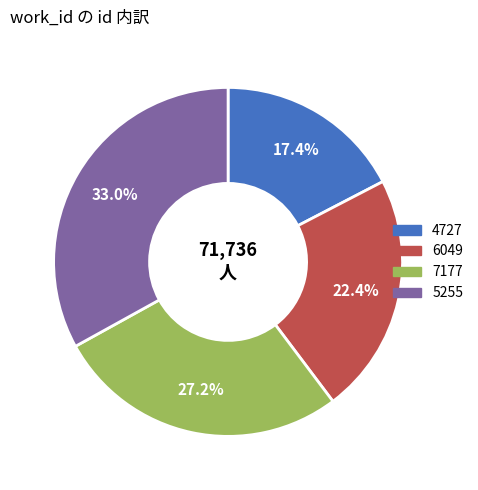

To the nearest percent, what percentage of the pie is 5255?

33%